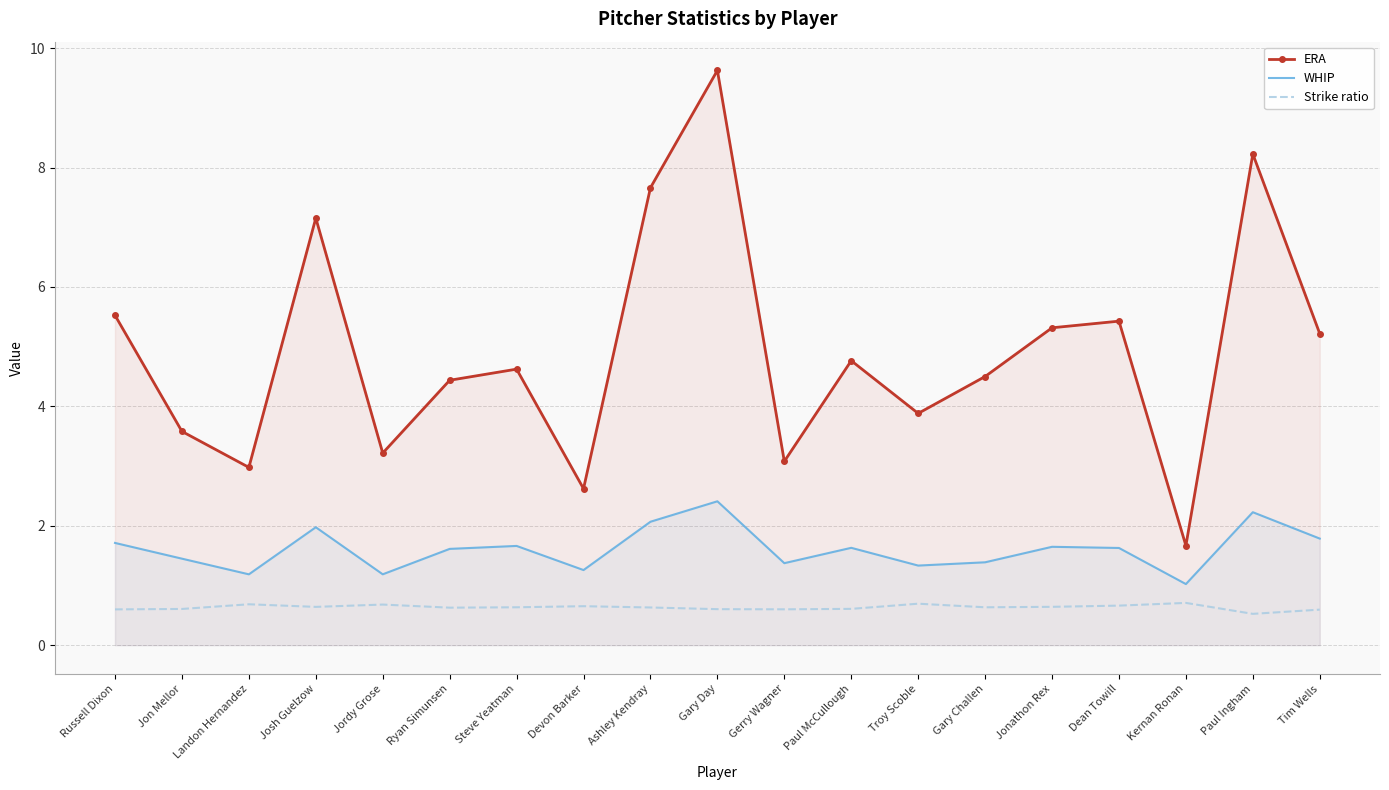

How many distinct data groups are displayed?

3